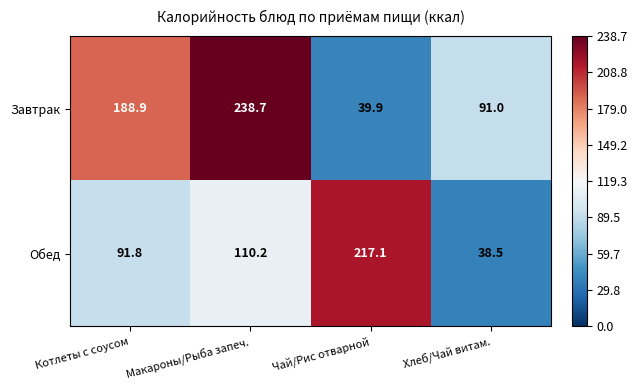

Reading left to right, what are all the values shown in this chart?

Завтрак: Котлеты с соусом=188.9	Макароны/Рыба запеч.=238.7	Чай/Рис отварной=39.9	Хлеб/Чай витам.=91.0
Обед: Котлеты с соусом=91.8	Макароны/Рыба запеч.=110.2	Чай/Рис отварной=217.1	Хлеб/Чай витам.=38.5